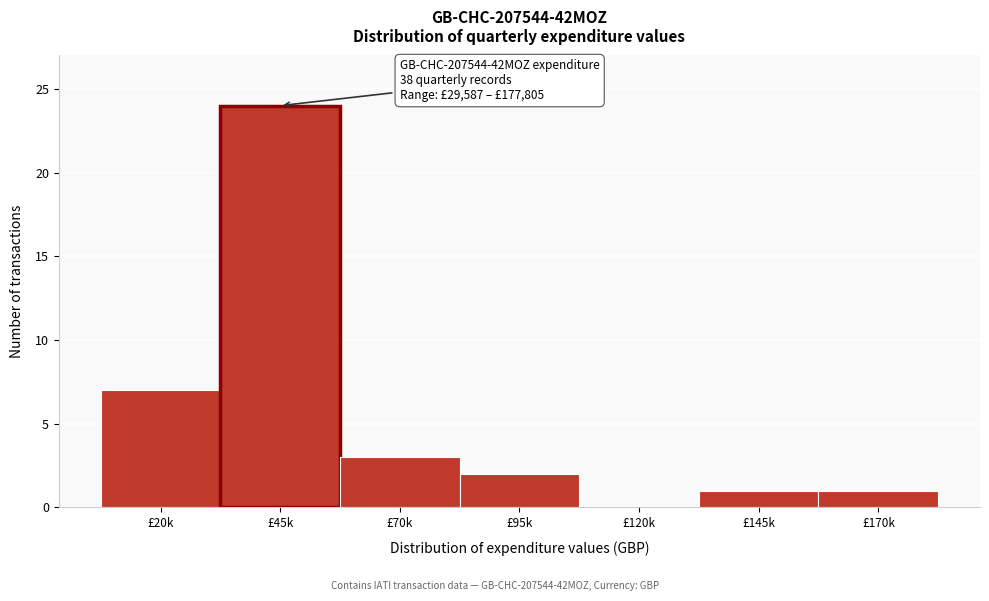

Reading right to left, list all the values displayed in this chart.

£170k=1	£145k=1	£120k=0	£95k=2	£70k=3	£45k=24	£20k=7